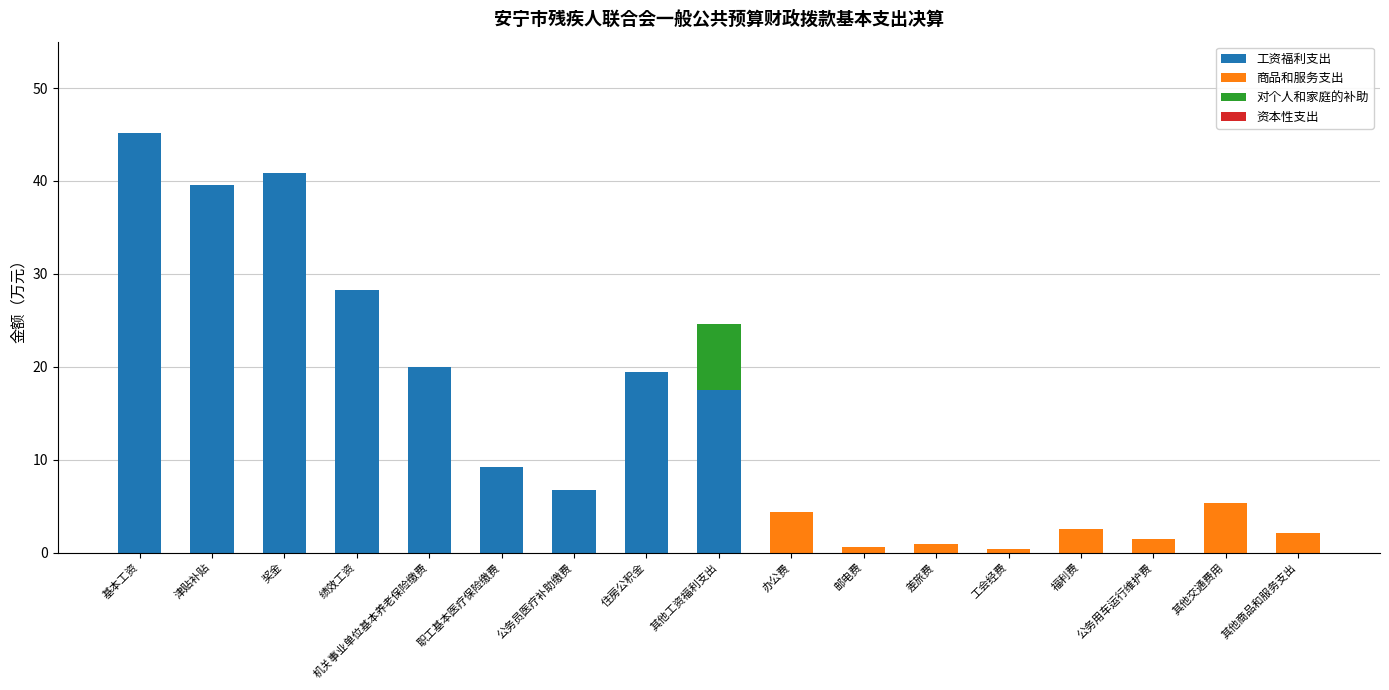

Which category has the highest value in the 工资福利支出 series?

基本工资